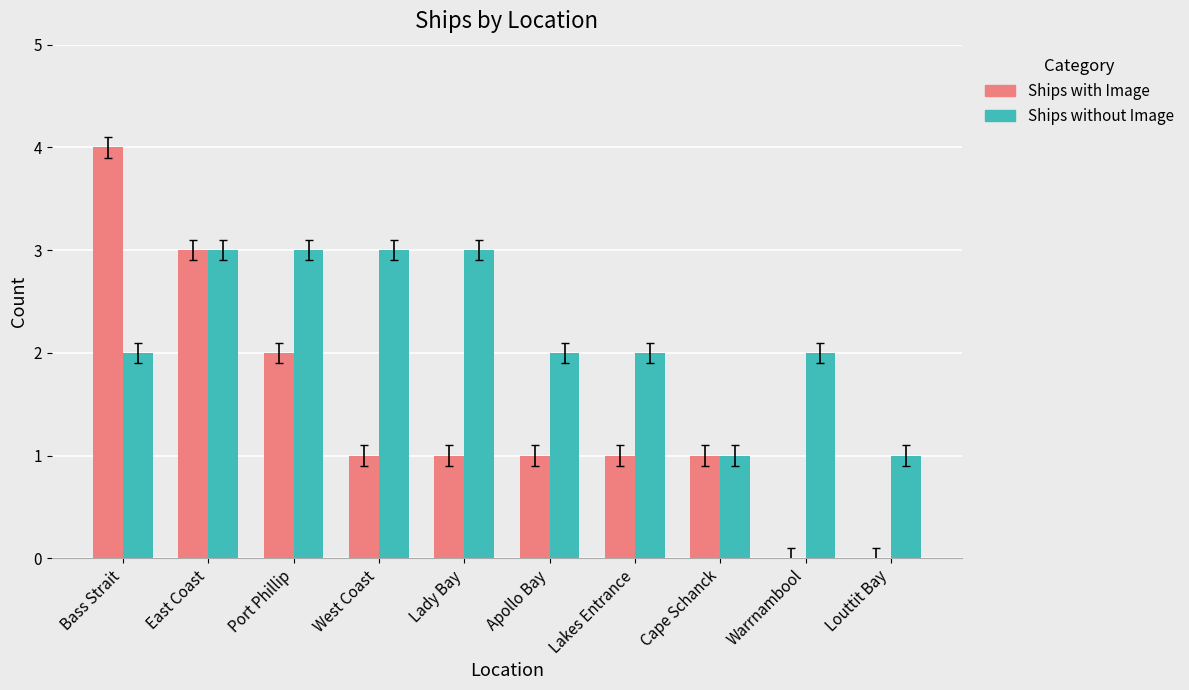

Are the bars grouped side by side (vs. stacked)?

Yes